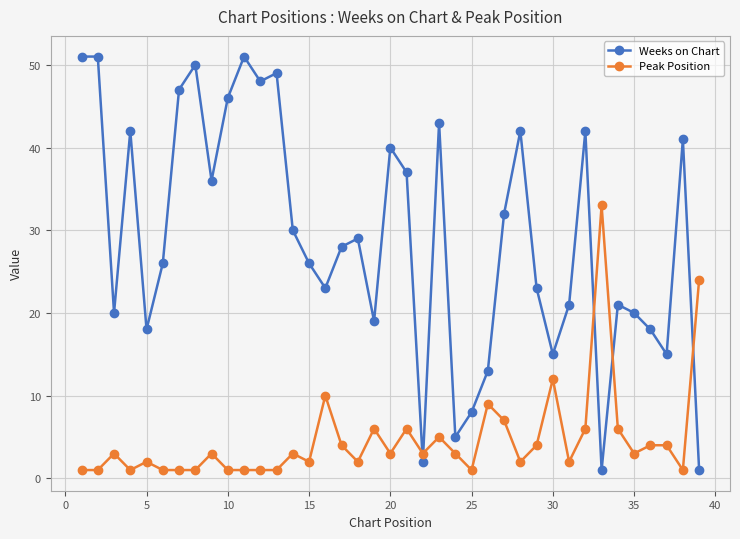

Which series has the largest total across all categories?

Weeks on Chart